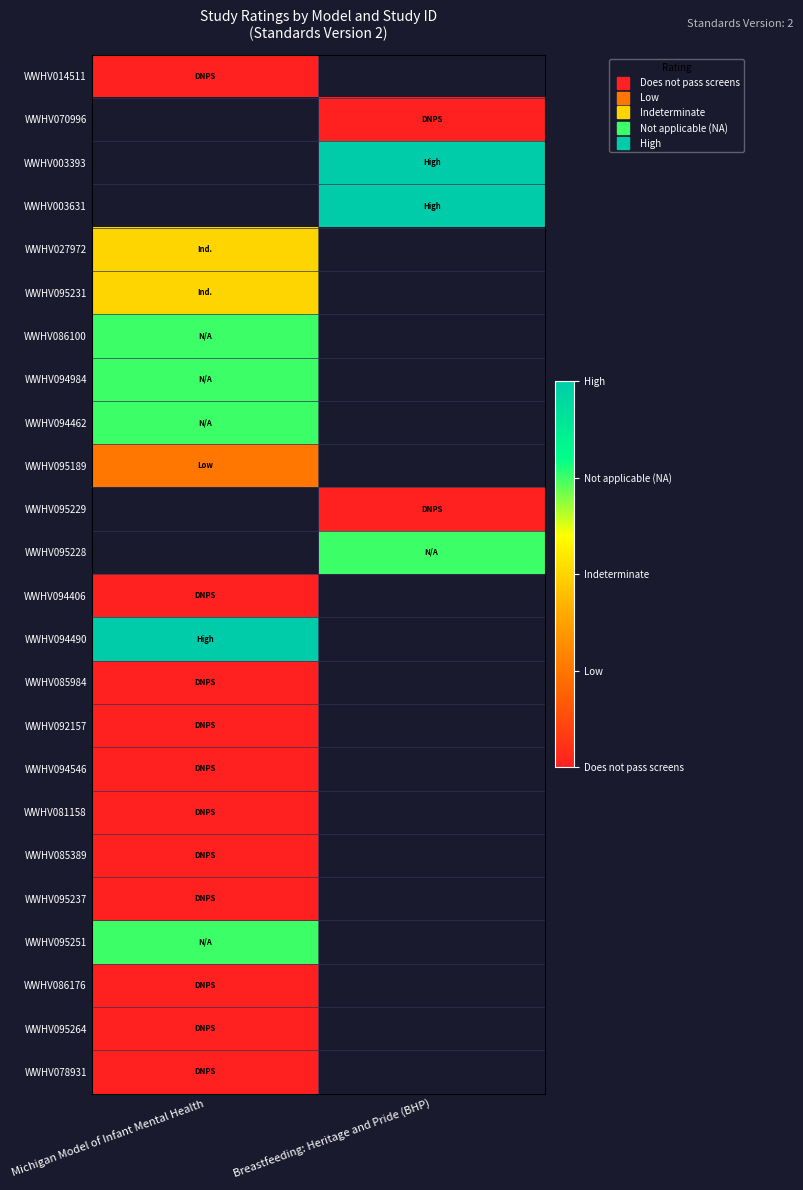

The value of WWHV027972 at Michigan Model of Infant Mental Health is 3.0. True or false?

True